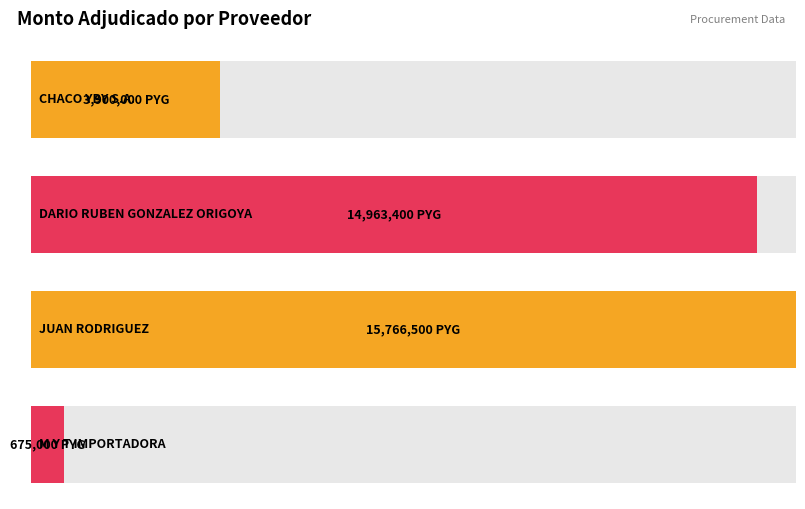

Rank the categories by value from lowest to highest.

M Y T IMPORTADORA, CHACO YBY S.A., DARIO RUBEN GONZALEZ ORIGOYA, JUAN RODRIGUEZ